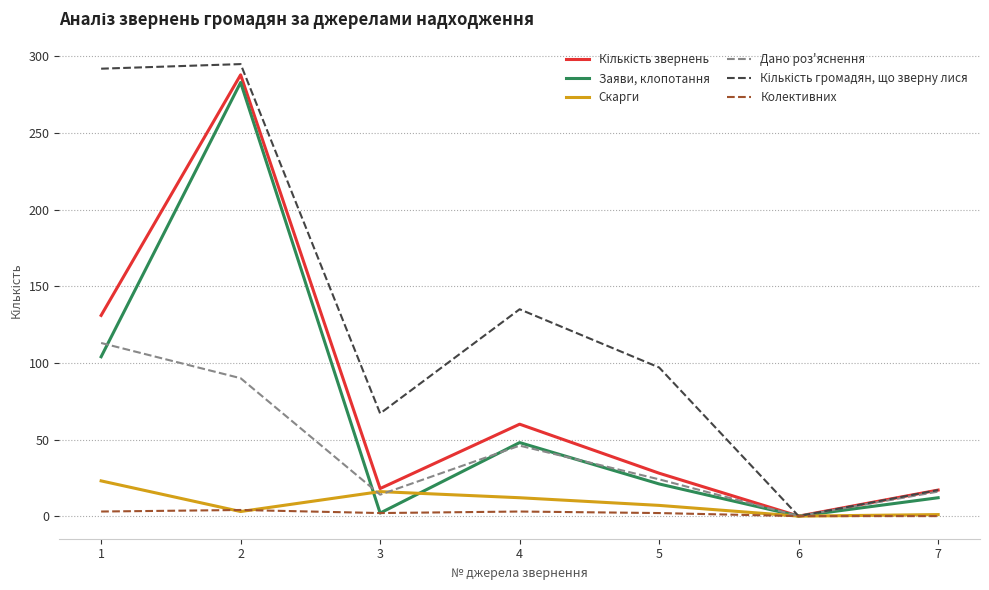

Which series has the widest spread of values?

Кількість громадян, що зверну лися